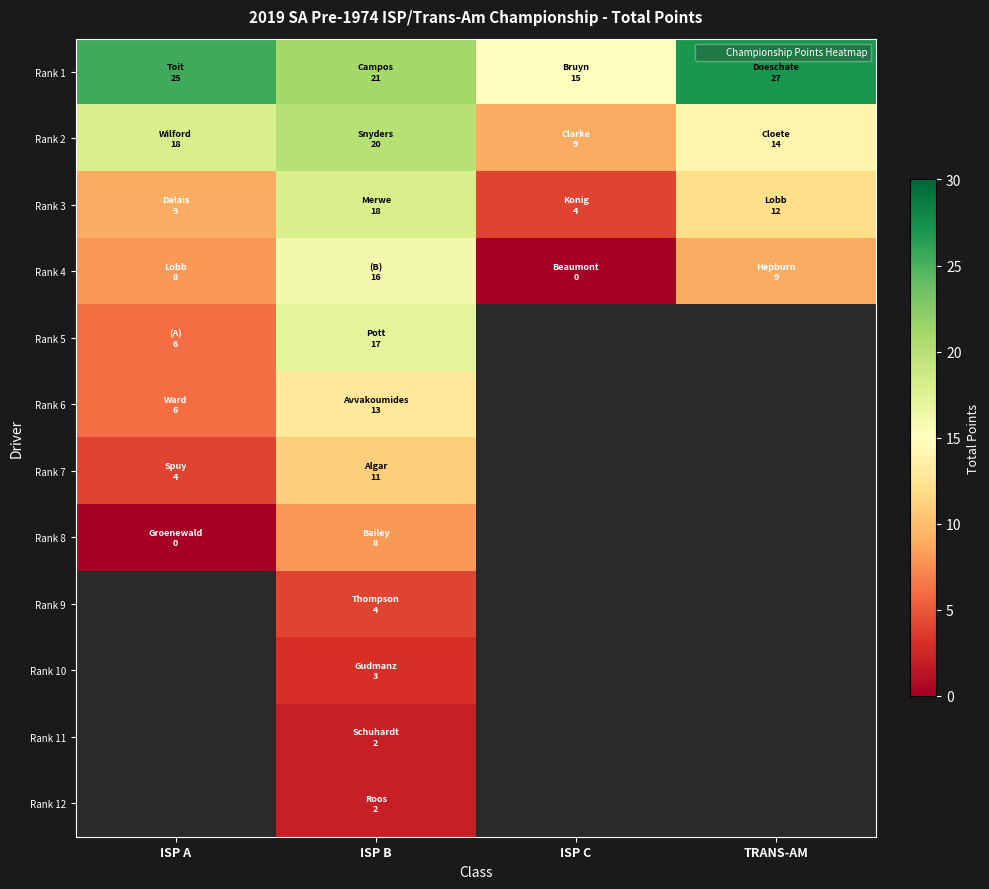

At ISP B, list the series in order from largest to smallest.

Rank 1, Rank 2, Rank 3, Rank 5, Rank 4, Rank 6, Rank 7, Rank 8, Rank 9, Rank 10, Rank 11, Rank 12